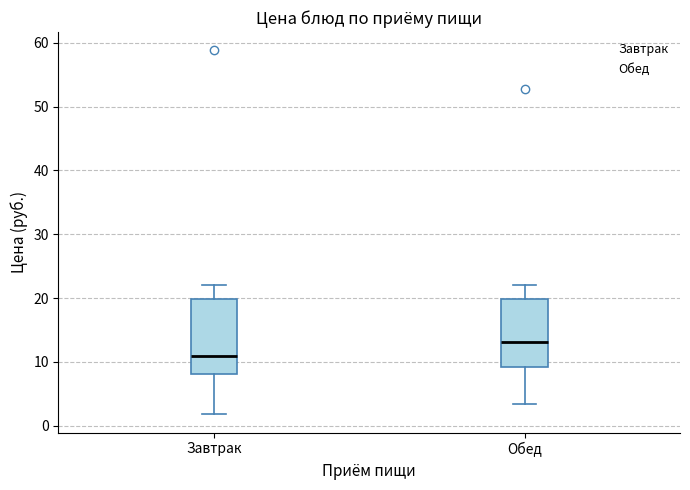

Where is the lower edge of the box for Обед on the y-axis? The values are not printed on the chart, so give them approximately, as read against the axis.

9